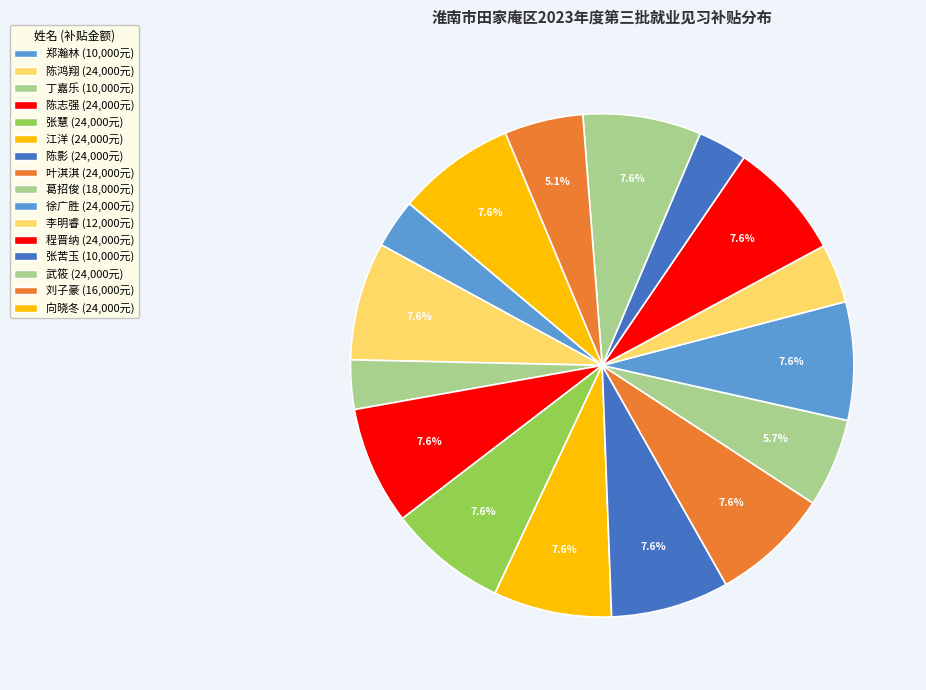

Combined, what portion of the pie is 江洋 and 向晓冬?

15.2%